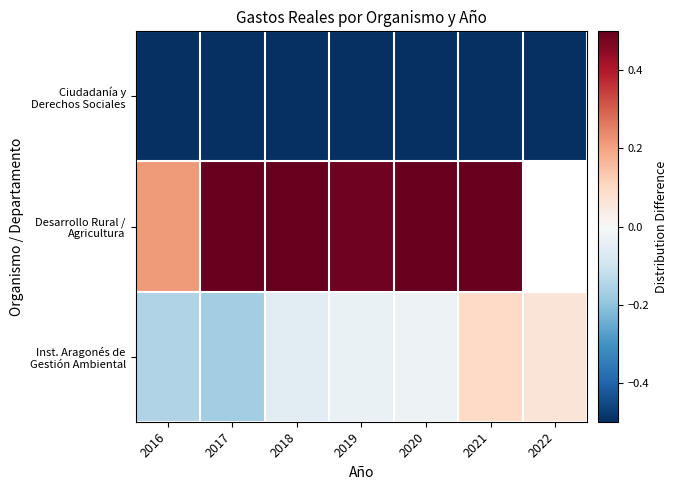

What is the sum of all Inst. Aragonés de Gestión Ambiental values?

-0.3